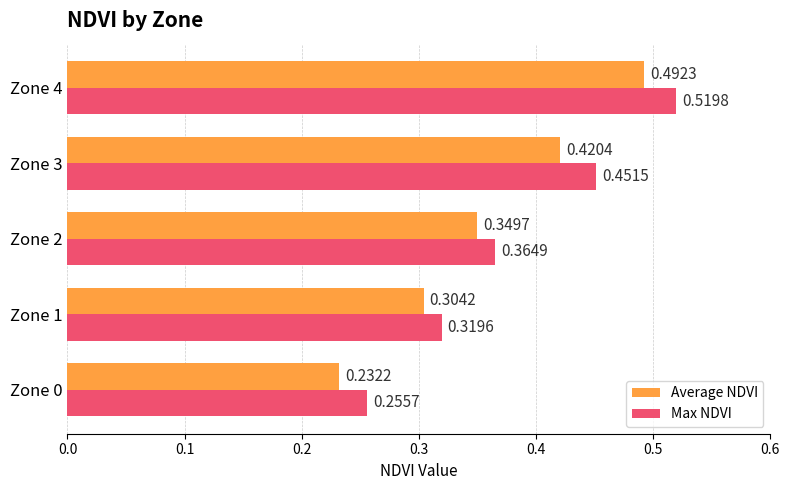

Is the value of Max NDVI at Zone 2 greater than the value of Average NDVI at Zone 1?

Yes